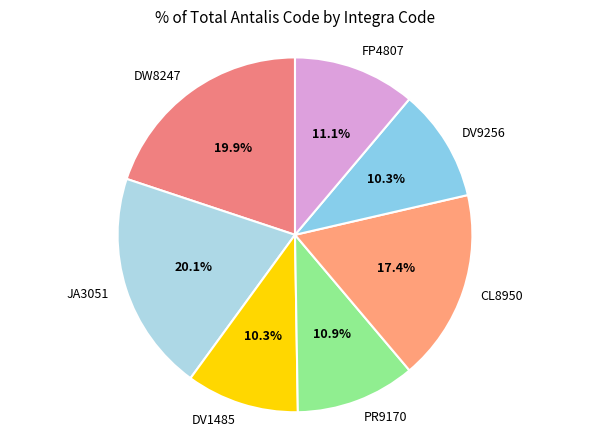

Count the number of slices in the pie.

7